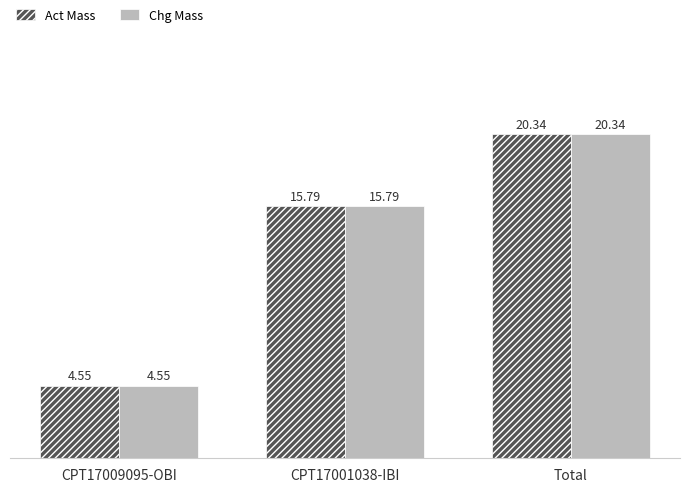

List the labels in order of Act Mass value, largest first.

Total, CPT17001038-IBI, CPT17009095-OBI